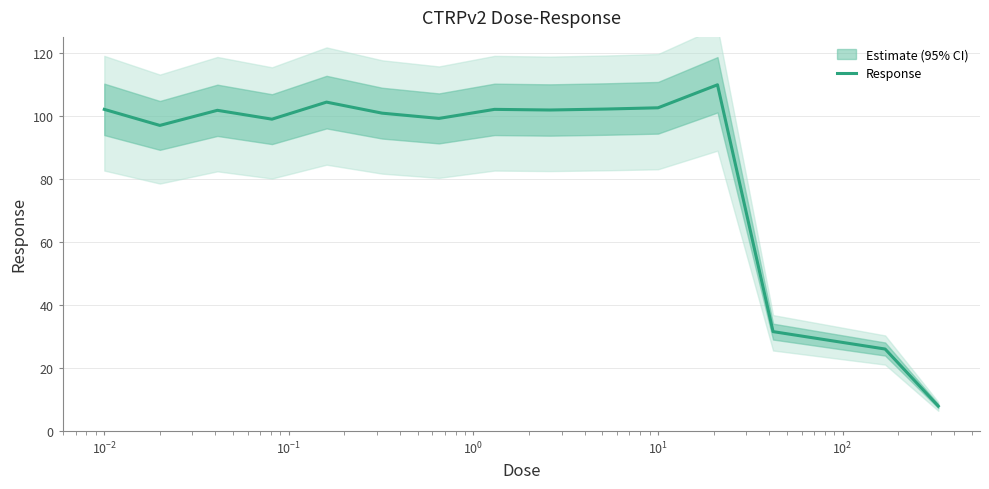

What is the highest value of the Response series?

109.8